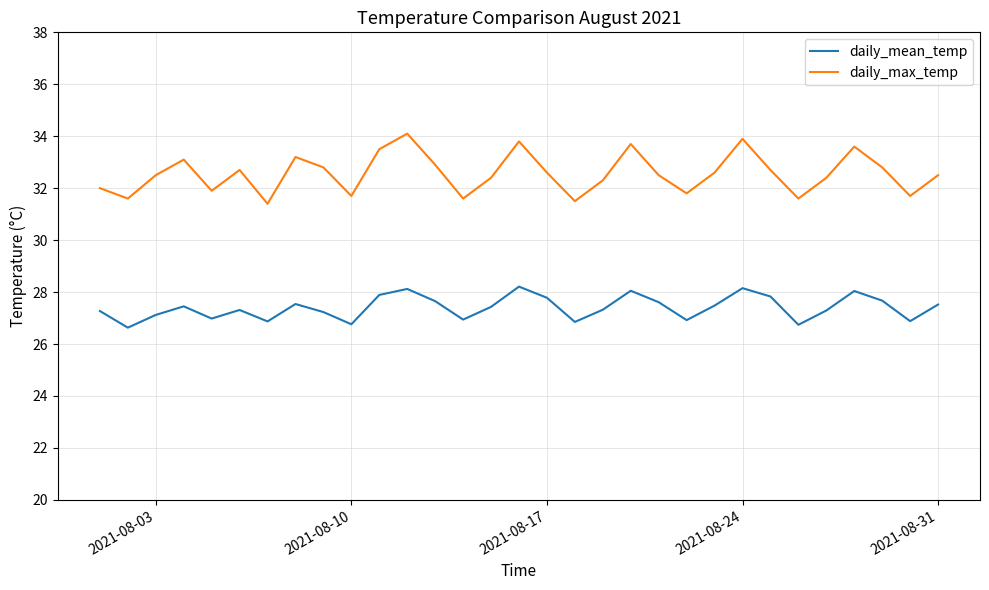

True or false: daily_max_temp and daily_mean_temp intersect in this chart.

False